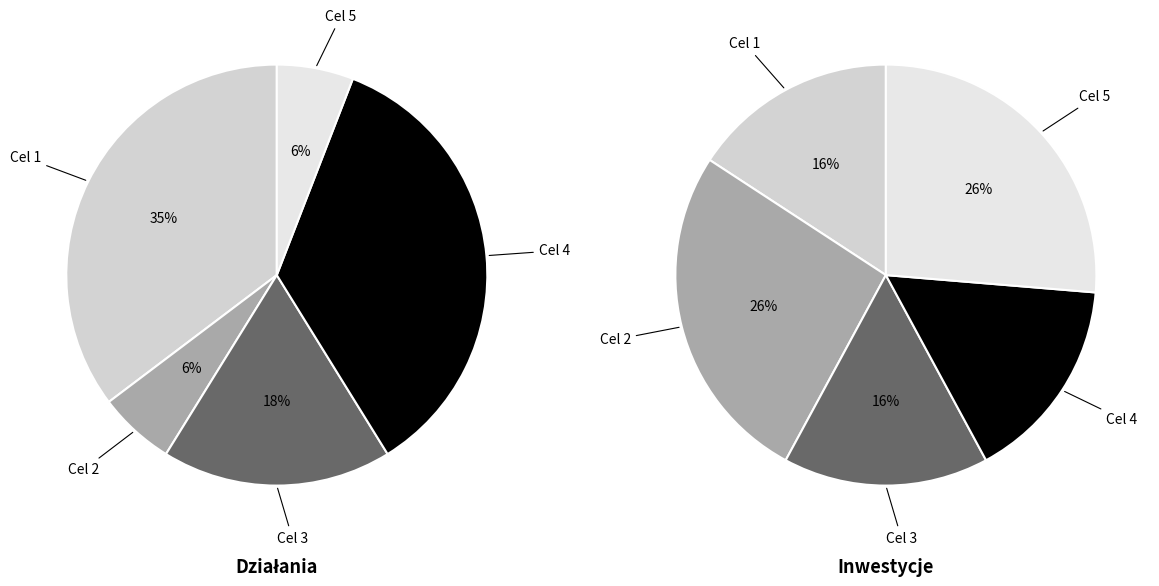

What is the smallest slice in the pie chart?

Cel 2